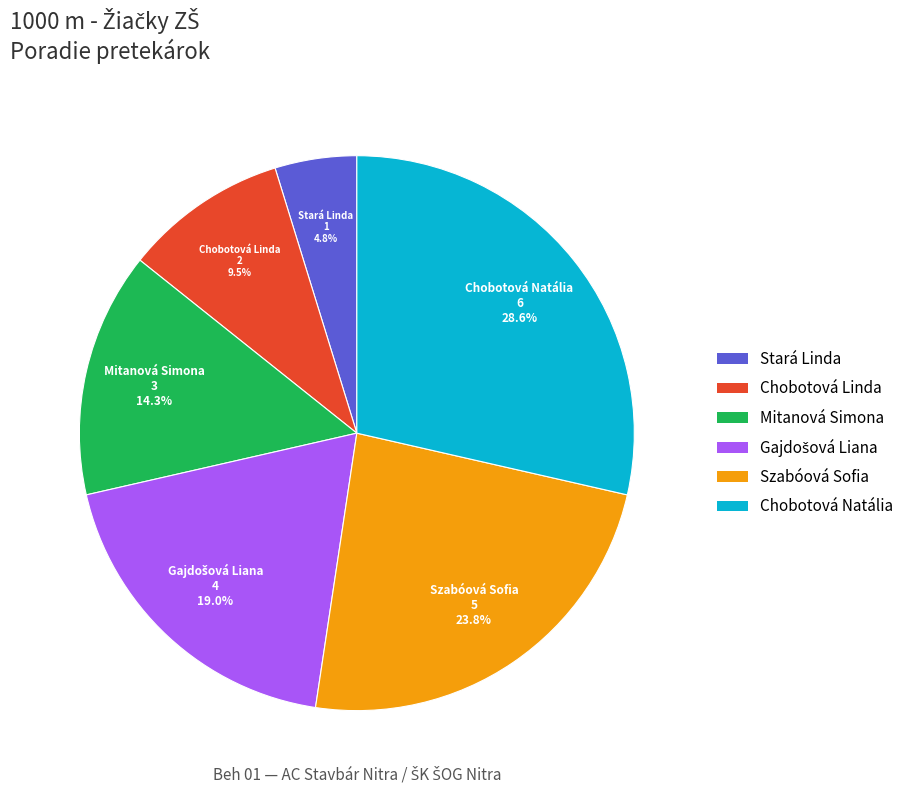

What percentage is NOT represented by Szabóová Sofia?

76.2%